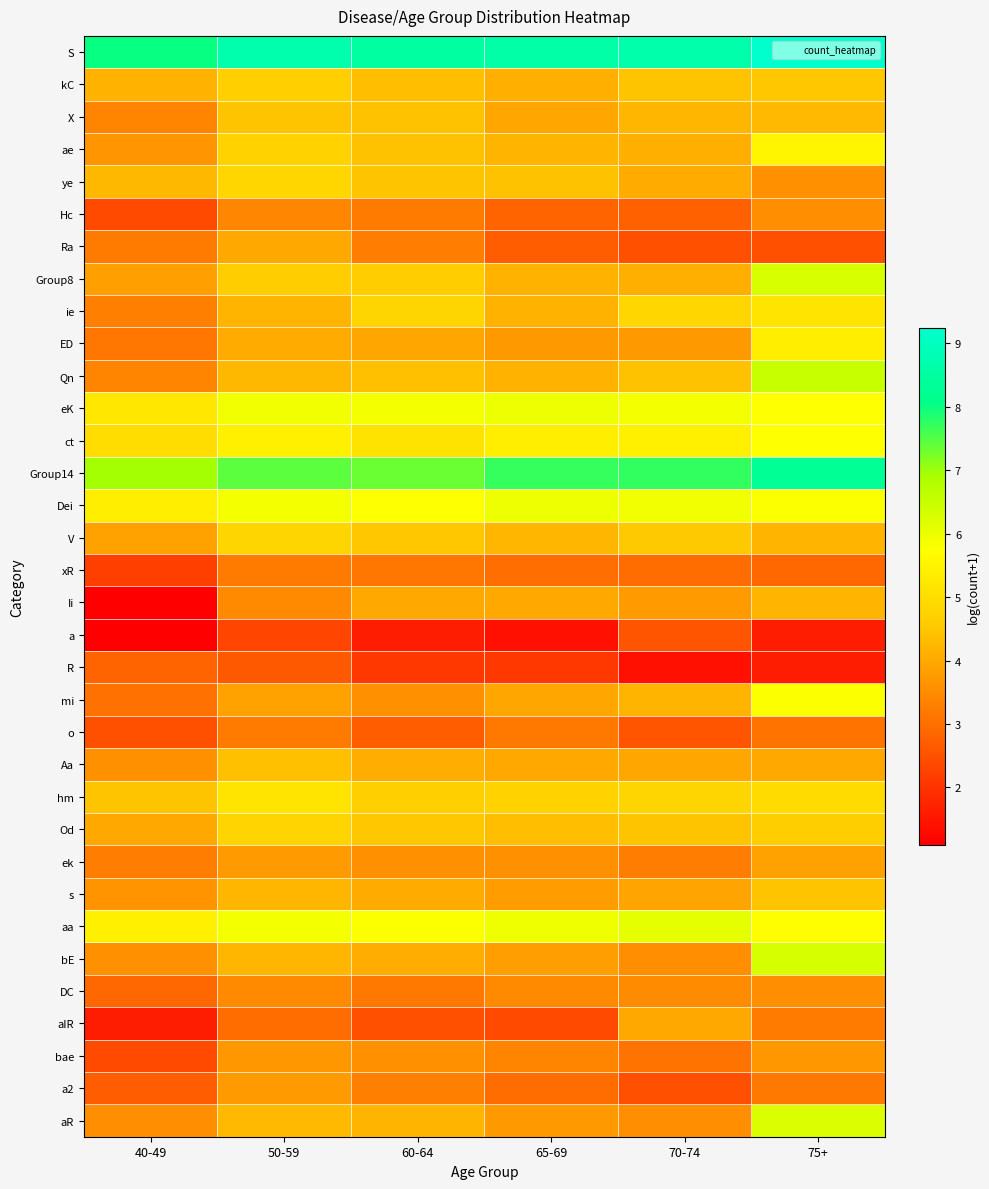

Reading left to right, extract all data points from this chart.

S: 40-49=8.0	50-59=8.7	60-64=8.5	65-69=8.6	70-74=8.6	75+=9.2
kC: 40-49=4.2	50-59=4.7	60-64=4.4	65-69=4.1	70-74=4.5	75+=4.5
X: 40-49=3.4	50-59=4.5	60-64=4.4	65-69=3.9	70-74=4.2	75+=4.3
ae: 40-49=3.7	50-59=4.7	60-64=4.4	65-69=4.2	70-74=4.1	75+=5.5
ye: 40-49=4.3	50-59=4.9	60-64=4.5	65-69=4.4	70-74=4.0	75+=3.6
Hc: 40-49=2.4	50-59=3.4	60-64=3.2	65-69=2.8	70-74=2.8	75+=3.6
Ra: 40-49=3.2	50-59=4.0	60-64=3.3	65-69=2.7	70-74=2.5	75+=2.5
Group8: 40-49=3.9	50-59=4.6	60-64=4.6	65-69=4.2	70-74=4.1	75+=6.3
ie: 40-49=3.3	50-59=4.2	60-64=4.8	65-69=4.2	70-74=4.8	75+=5.1
ED: 40-49=3.1	50-59=4.0	60-64=3.9	65-69=3.7	70-74=3.7	75+=5.4
Qn: 40-49=3.4	50-59=4.2	60-64=4.4	65-69=4.2	70-74=4.4	75+=6.5
eK: 40-49=5.2	50-59=5.9	60-64=5.9	65-69=6.0	70-74=5.9	75+=5.7
ct: 40-49=5.0	50-59=5.4	60-64=5.1	65-69=5.4	70-74=5.4	75+=5.7
Group14: 40-49=6.9	50-59=7.4	60-64=7.4	65-69=7.7	70-74=7.7	75+=8.3
Dei: 40-49=5.4	50-59=5.9	60-64=5.8	65-69=6.0	70-74=5.9	75+=5.8
V: 40-49=3.9	50-59=4.8	60-64=4.5	65-69=4.2	70-74=4.5	75+=4.2
xR: 40-49=2.2	50-59=3.2	60-64=3.1	65-69=3.0	70-74=2.9	75+=2.9
Ii: 40-49=1.1	50-59=3.5	60-64=4.0	65-69=4.0	70-74=3.8	75+=4.2
a: 40-49=1.1	50-59=2.3	60-64=1.6	65-69=1.4	70-74=2.6	75+=1.6
R: 40-49=2.8	50-59=2.6	60-64=2.1	65-69=2.1	70-74=1.4	75+=1.6
mi: 40-49=3.0	50-59=3.9	60-64=3.6	65-69=4.0	70-74=4.2	75+=5.8
o: 40-49=2.5	50-59=3.2	60-64=2.7	65-69=3.2	70-74=2.6	75+=3.1
Aa: 40-49=3.6	50-59=4.4	60-64=4.1	65-69=4.0	70-74=3.9	75+=4.0
hm: 40-49=4.5	50-59=5.2	60-64=4.7	65-69=4.8	70-74=4.8	75+=4.9
Od: 40-49=4.0	50-59=4.8	60-64=4.5	65-69=4.4	70-74=4.5	75+=4.7
ek: 40-49=3.3	50-59=3.8	60-64=3.6	65-69=3.6	70-74=3.3	75+=3.9
s: 40-49=3.6	50-59=4.2	60-64=4.0	65-69=3.8	70-74=3.9	75+=4.5
aa: 40-49=5.4	50-59=5.9	60-64=5.8	65-69=5.9	70-74=6.1	75+=5.7
bE: 40-49=3.6	50-59=4.2	60-64=4.1	65-69=3.8	70-74=3.6	75+=6.3
DC: 40-49=2.9	50-59=3.5	60-64=3.2	65-69=3.5	70-74=3.5	75+=3.6
aIR: 40-49=1.6	50-59=2.9	60-64=2.5	65-69=2.4	70-74=4.0	75+=3.2
bae: 40-49=2.4	50-59=3.7	60-64=3.6	65-69=3.4	70-74=3.1	75+=3.7
a2: 40-49=2.7	50-59=3.8	60-64=3.3	65-69=2.9	70-74=2.5	75+=3.2
aR: 40-49=3.6	50-59=4.3	60-64=4.2	65-69=3.7	70-74=3.6	75+=6.2